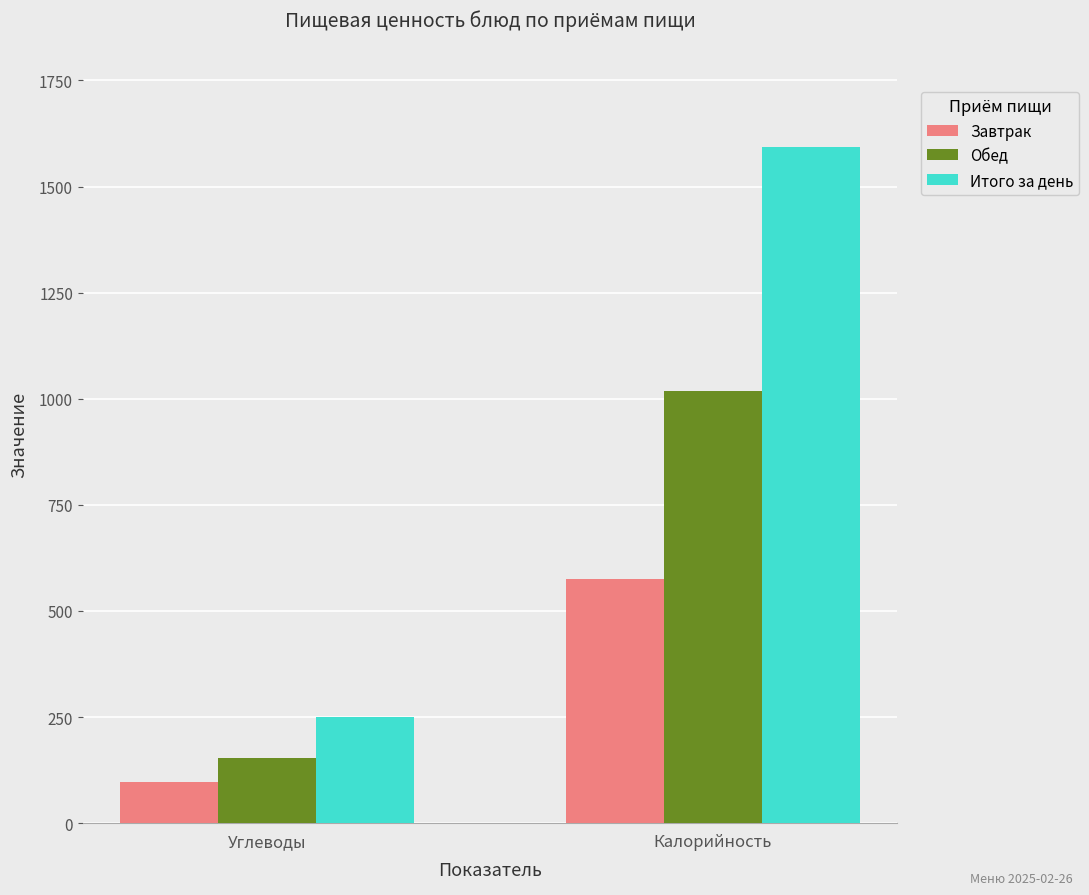

Between Углеводы and Калорийность, which series saw the biggest shift?

Итого за день